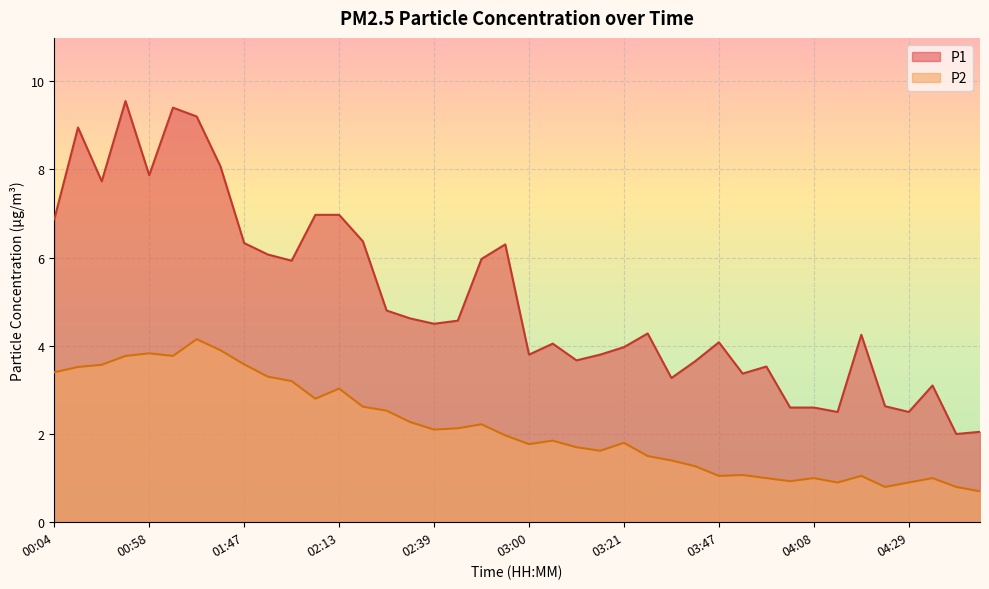

How many lines are shown in the chart?

2